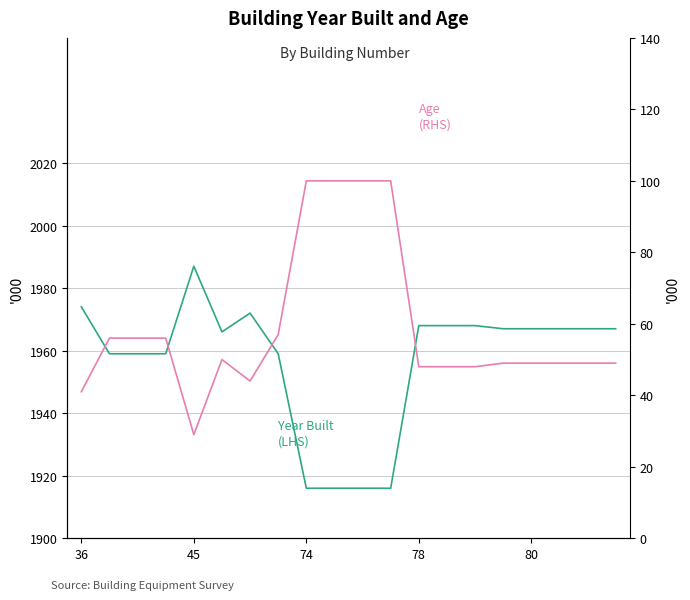

Is the value of Age (RHS) at 14 greater than the value of Year Built (LHS) at 10?

No